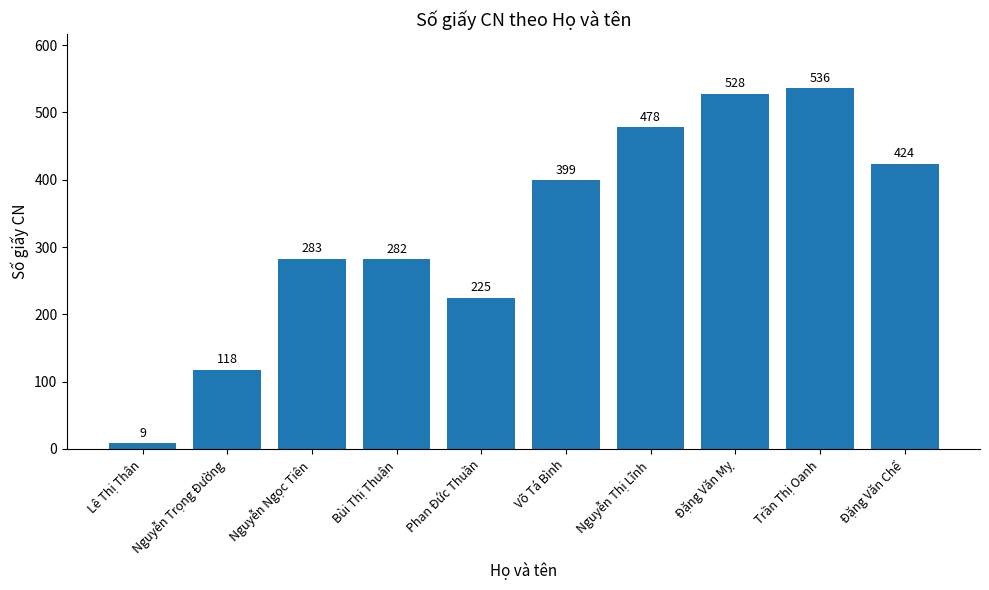

What is the label of the 5th bar from the right?

Võ Tá Bình